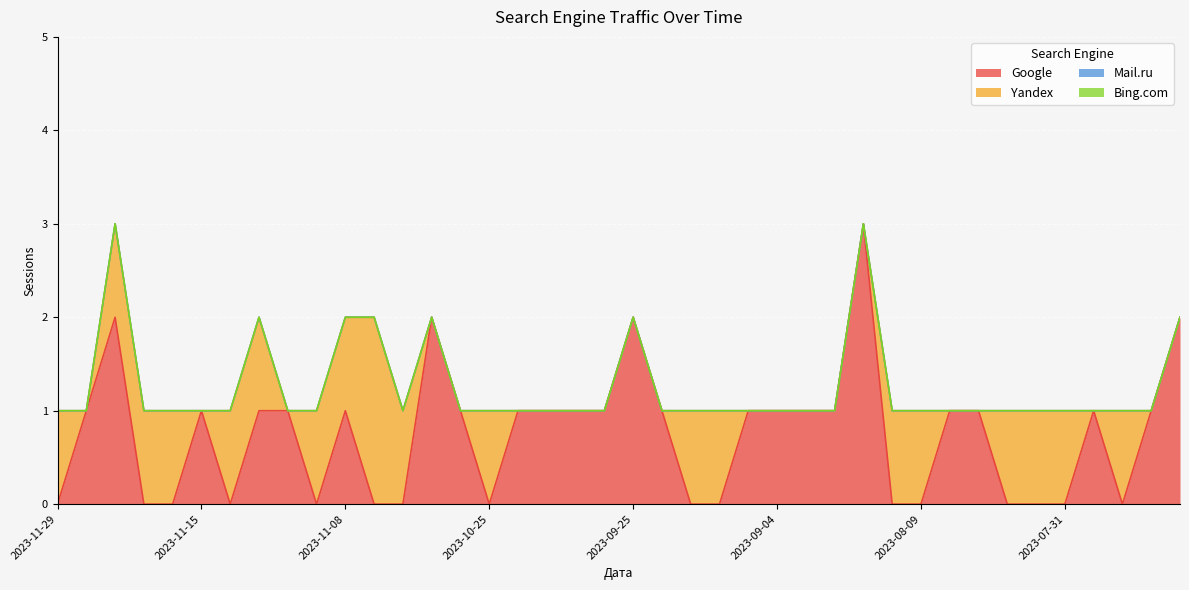

What position from the left is 2023-10-19?

19